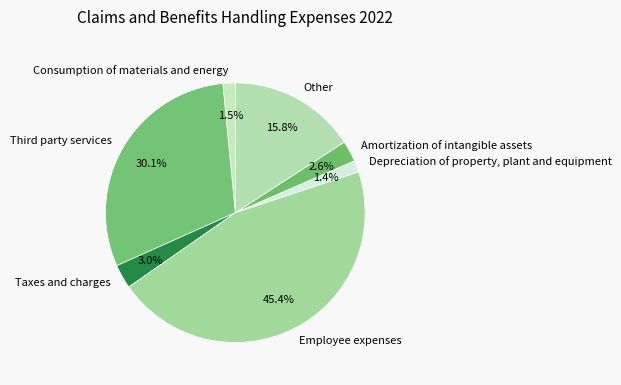

Is Taxes and charges the majority of the pie?

No